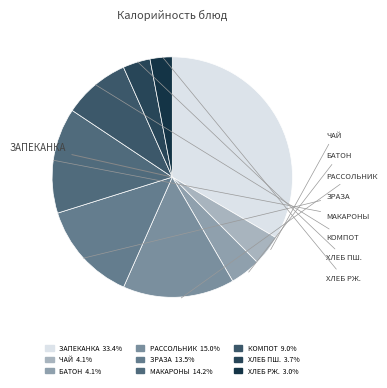

To the nearest percent, what is the difference between the largest and smallest slice percentages?

30%